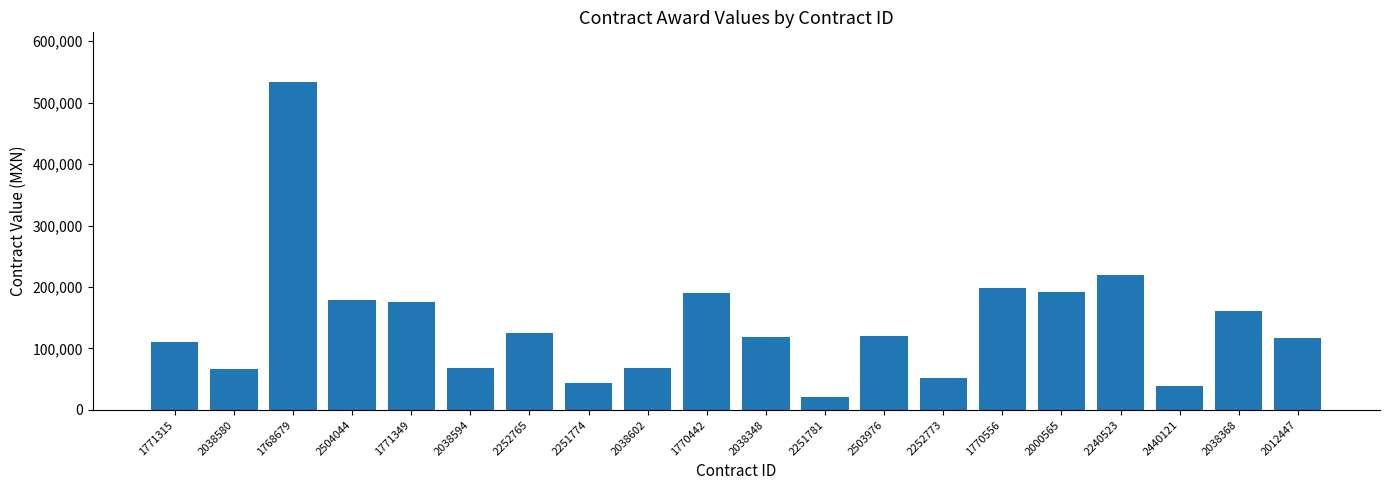

Which category has the highest value across all series?

1768679